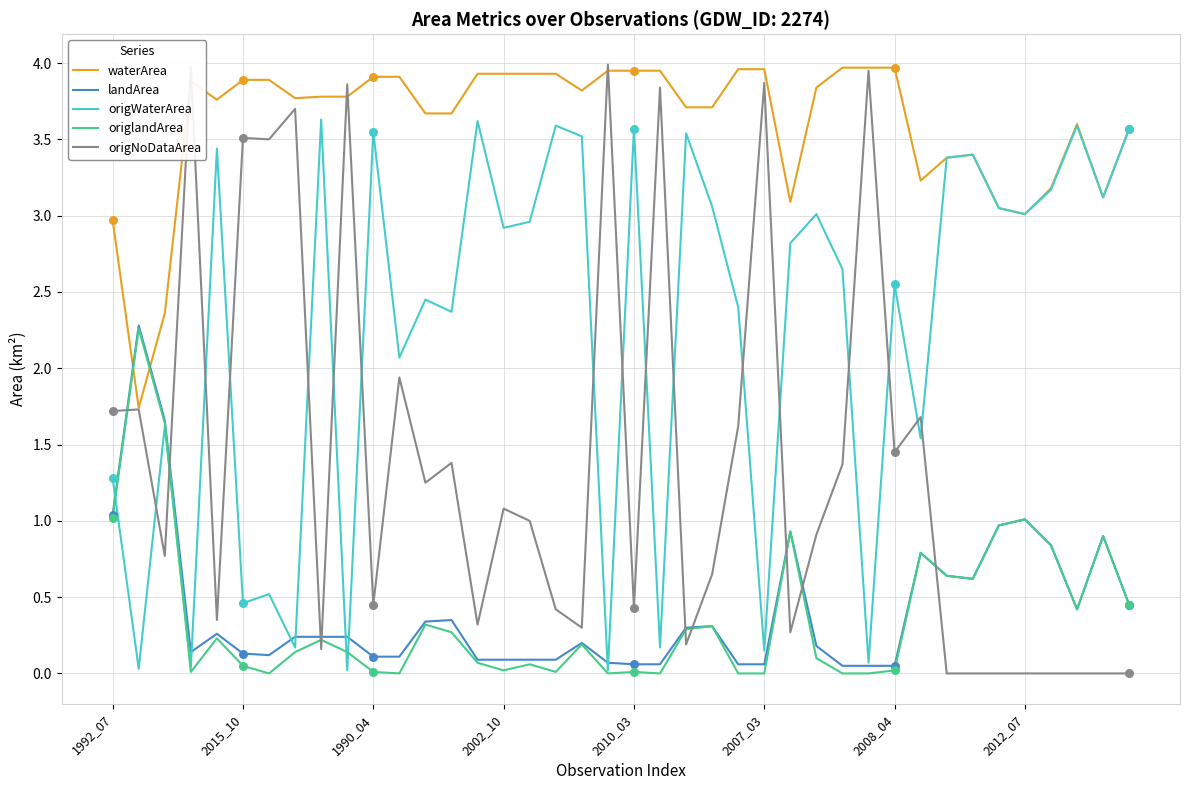

Which series has the largest total across all categories?

waterArea